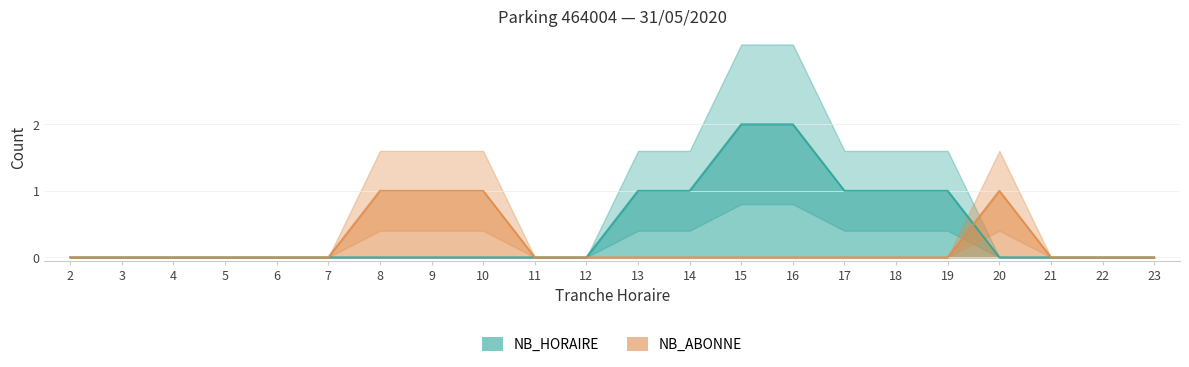

What is the difference between the maximum and minimum values in the NB_ABONNE series?

1